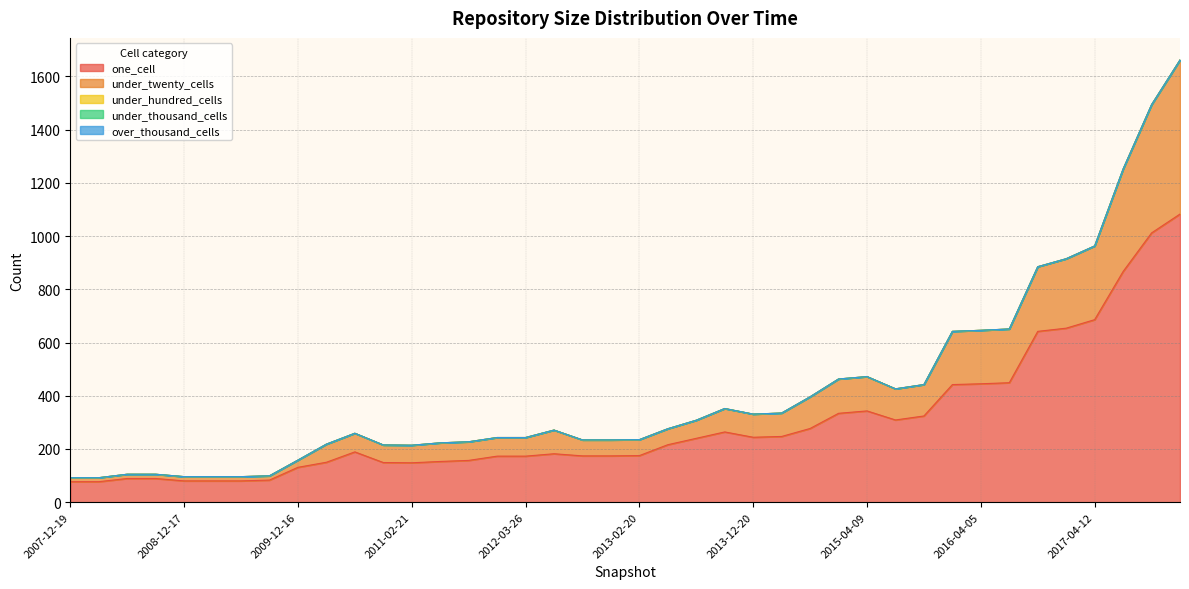

True or false: one_cell has a value of 80 at 2008-12-17.

True